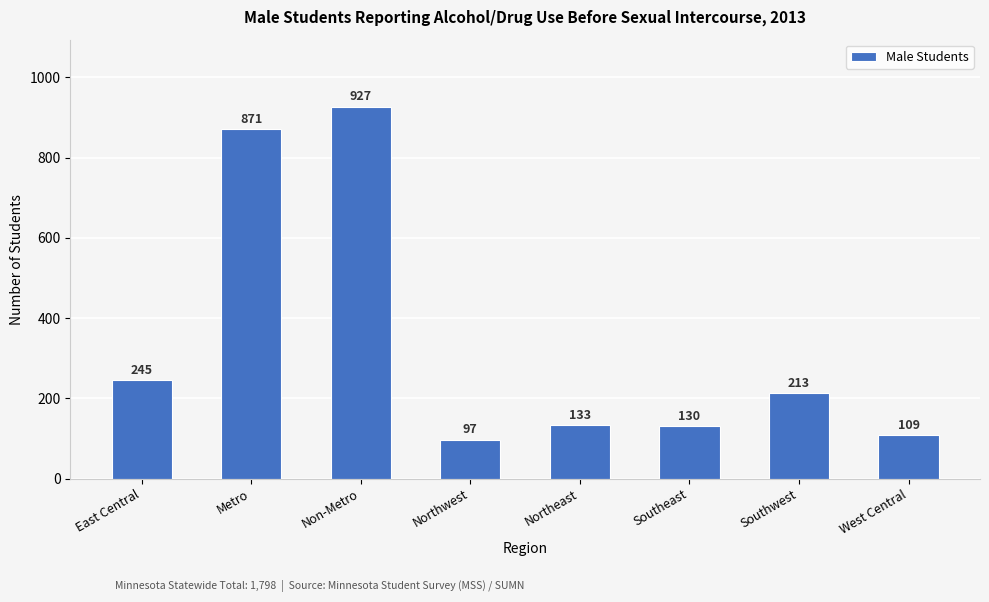

Where is the data nearest to the value 512?

East Central